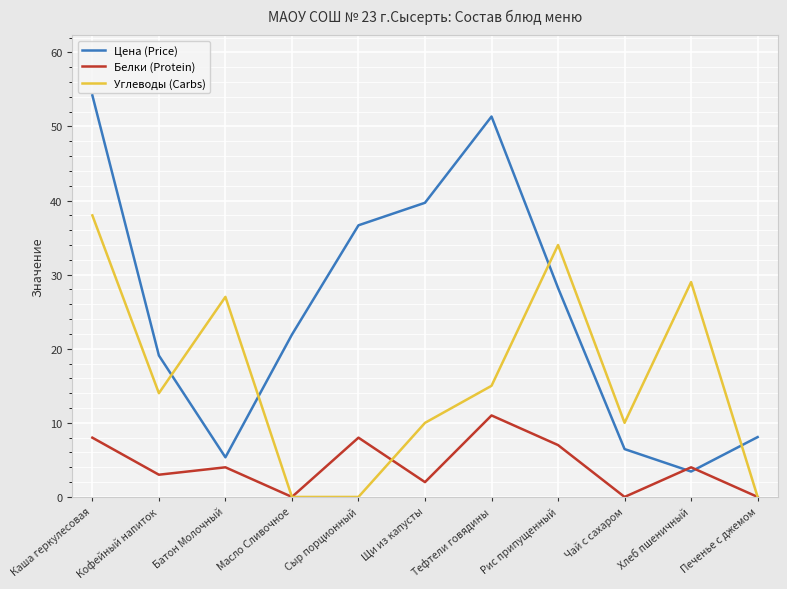

At which category does Углеводы (Carbs) reach its first local peak?

Батон Молочный